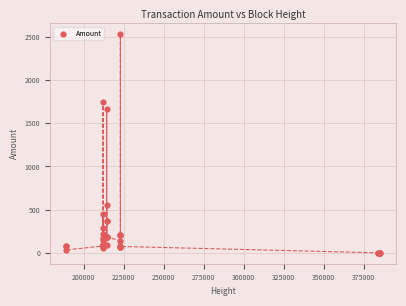

What Y value in the scatter plot is closest to 1263?

1662.9